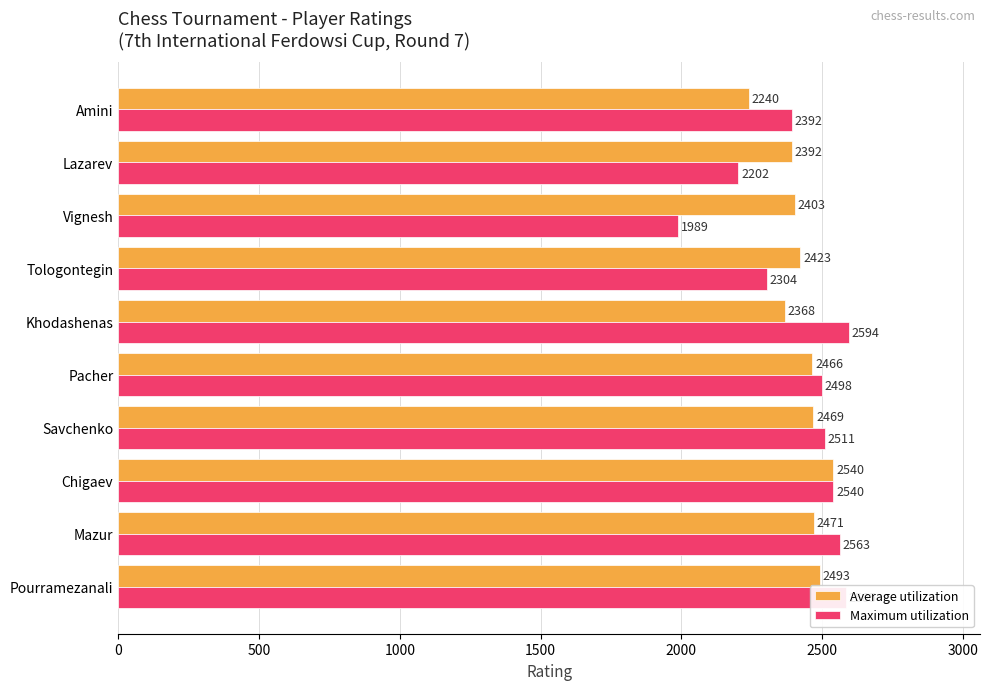

Count the number of data series in this chart.

2